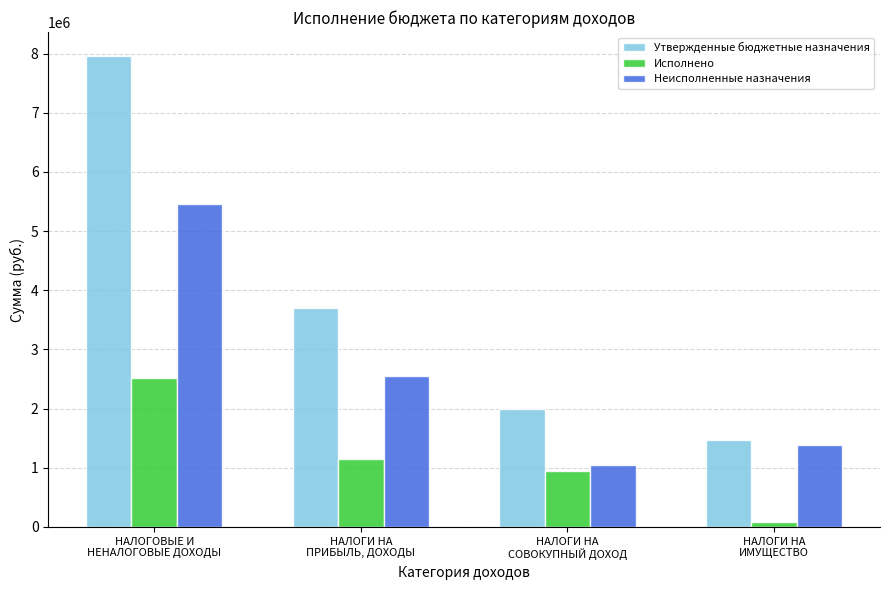

Rank the series by their average value, from highest to lowest.

Утвержденные бюджетные назначения, Неисполненные назначения, Исполнено